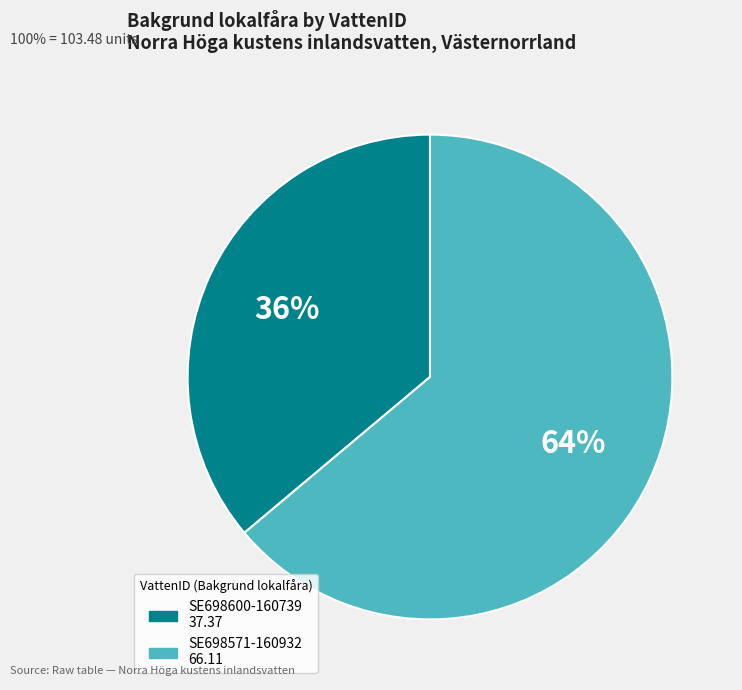

To the nearest percent, what is the difference between the largest and smallest slice percentages?

28%